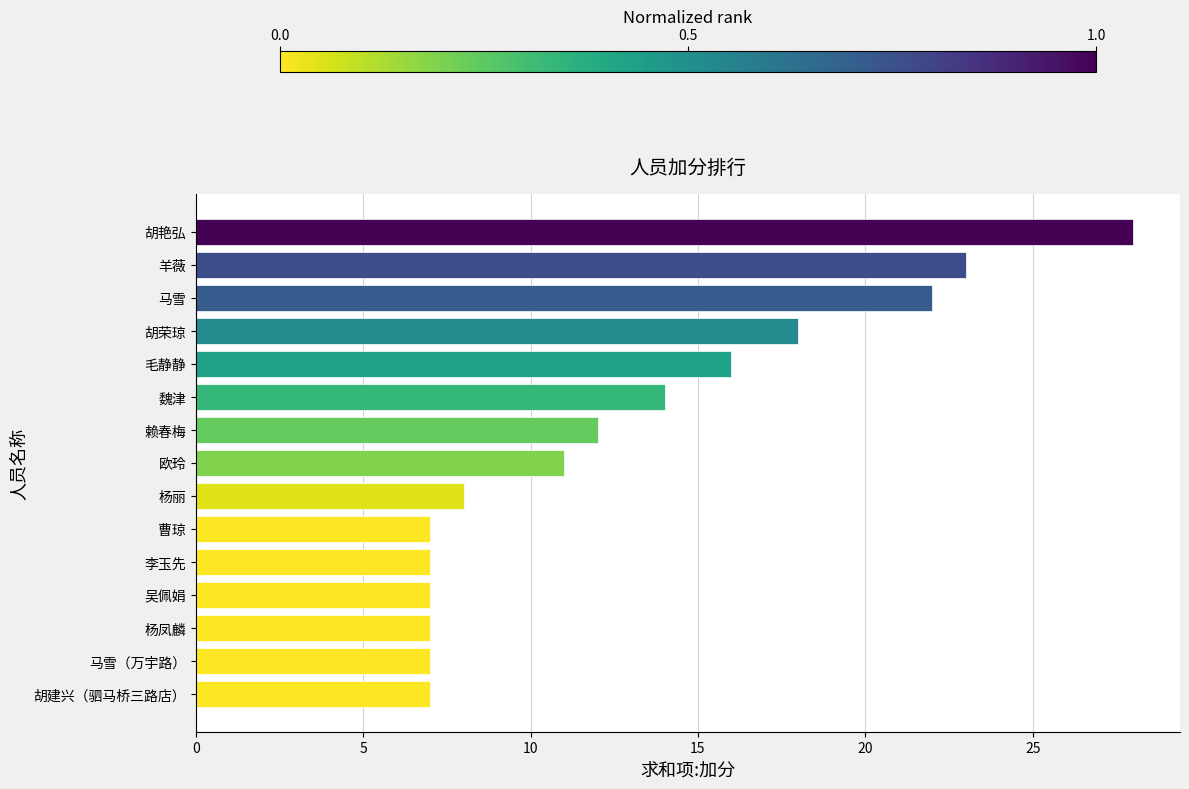

The chart shows a value of 16 at 赖春梅. True or false?

False